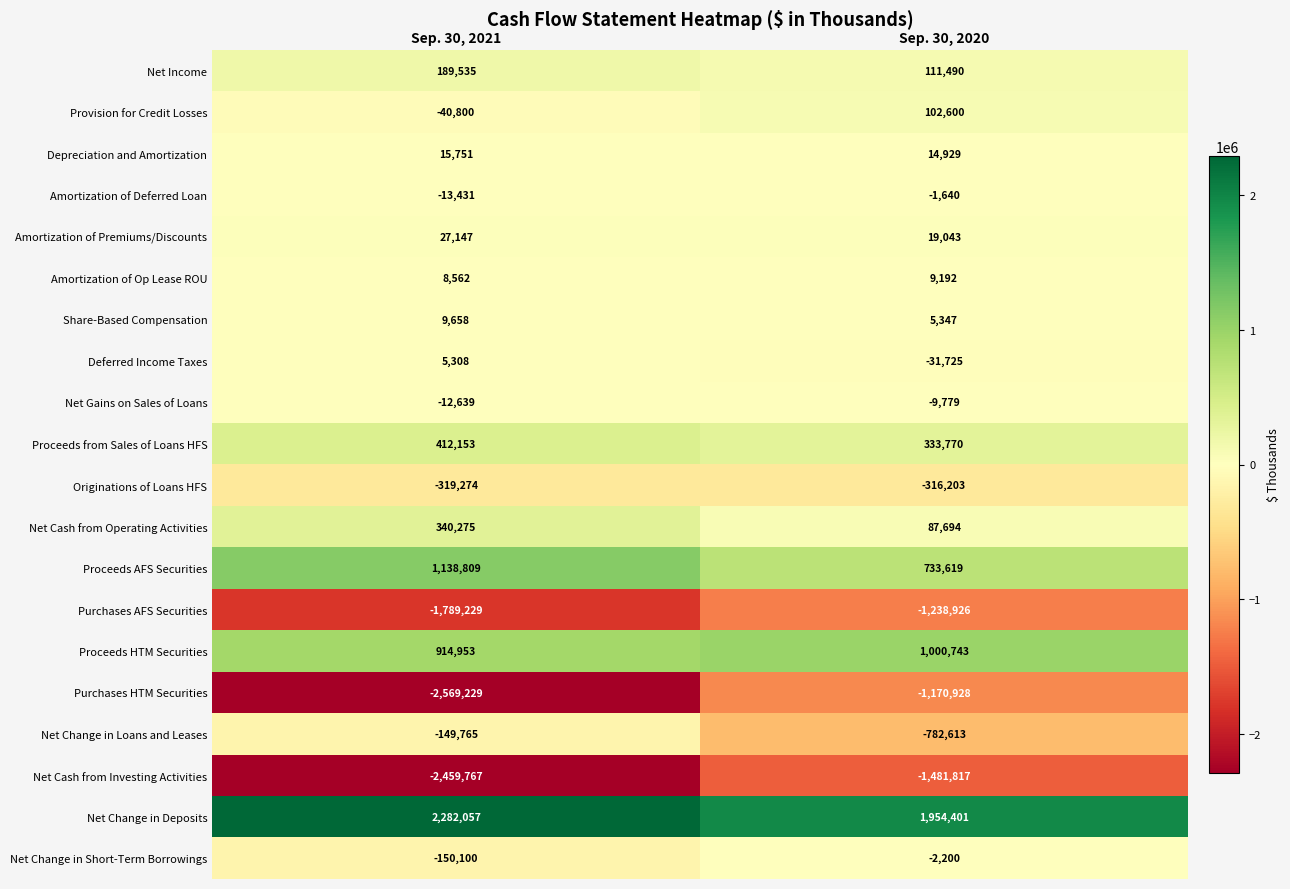

What is the average value of the Deferred Income Taxes series?

-13208